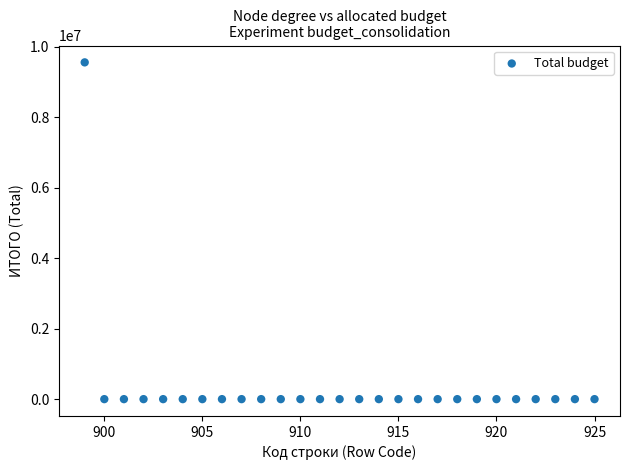

What is the range of X values (max minus min)?

26.0